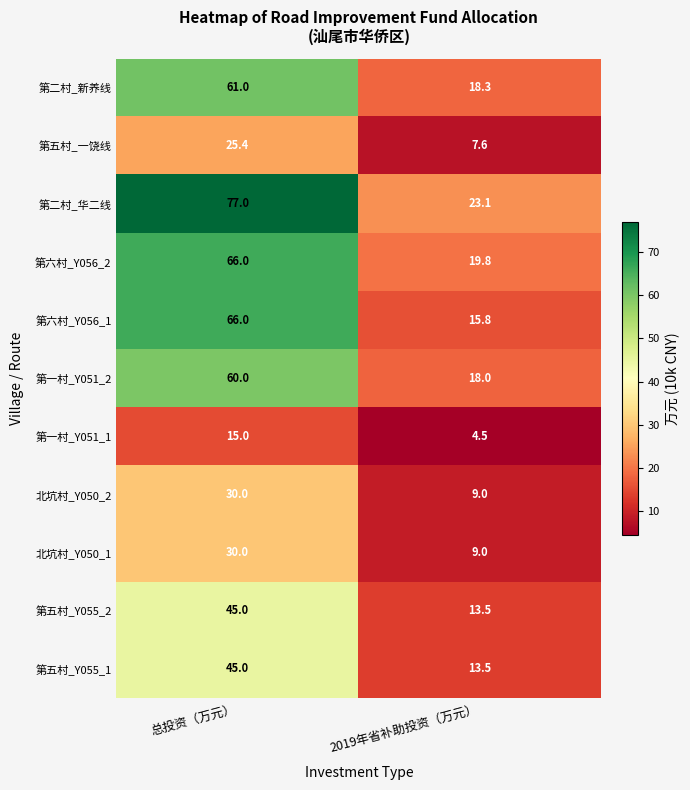

What is the sum of all 第六村_Y056_1 values?

81.8